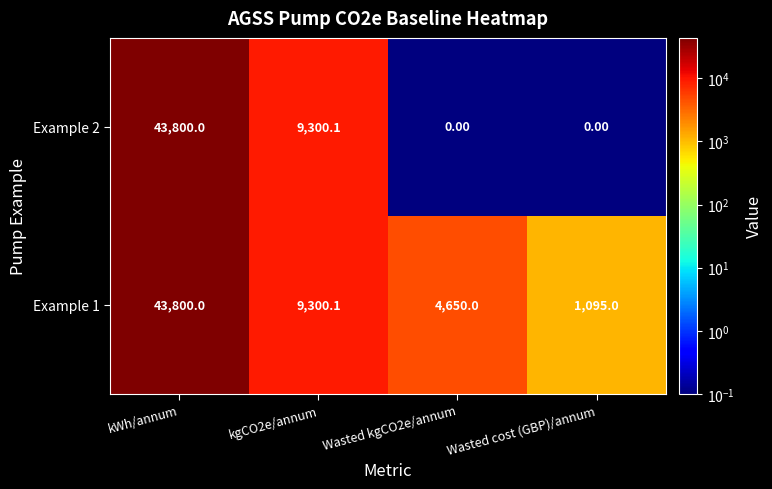

Which series has the widest spread of values?

Example 2